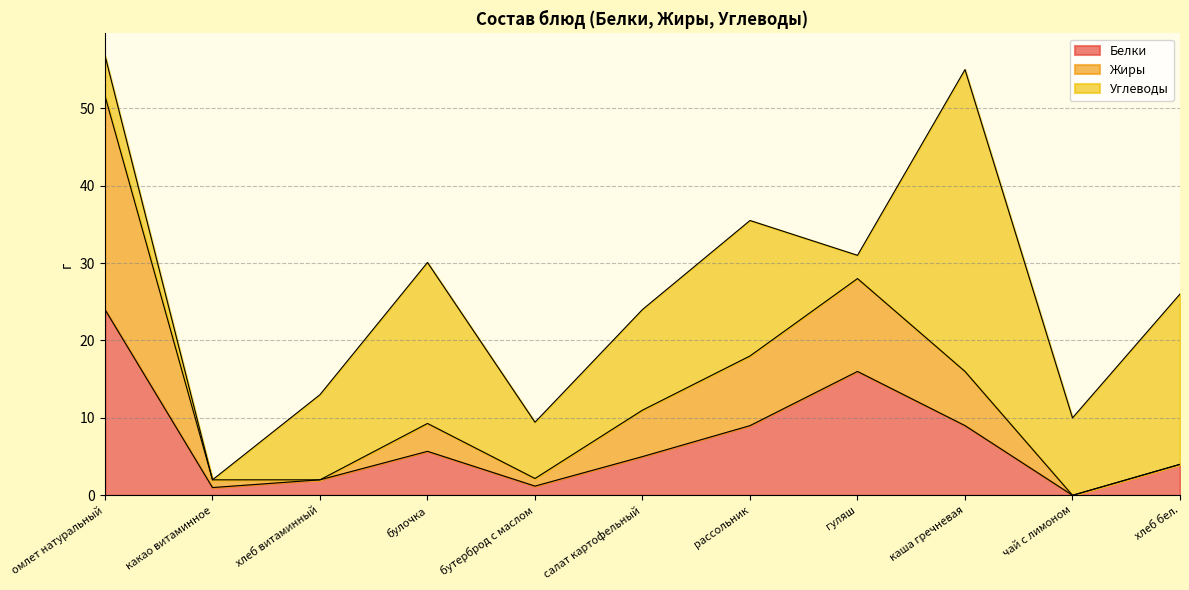

Where is the first local minimum for Белки?

какао витаминное